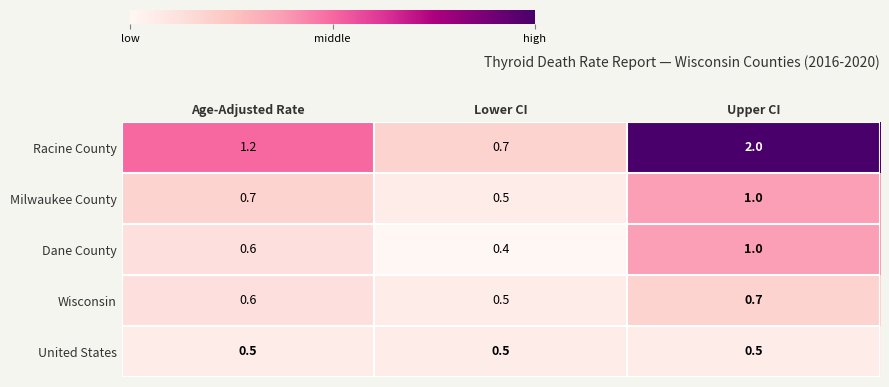

Reading left to right, extract all data points from this chart.

Racine County: Age-Adjusted Rate=1.2	Lower CI=0.7	Upper CI=2.0
Milwaukee County: Age-Adjusted Rate=0.7	Lower CI=0.5	Upper CI=1.0
Dane County: Age-Adjusted Rate=0.6	Lower CI=0.4	Upper CI=1.0
Wisconsin: Age-Adjusted Rate=0.6	Lower CI=0.5	Upper CI=0.7
United States: Age-Adjusted Rate=0.5	Lower CI=0.5	Upper CI=0.5